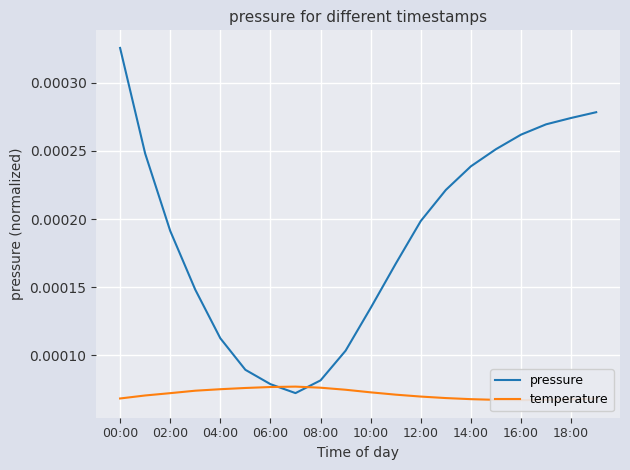

Which category has the highest value in the pressure series?

00:00